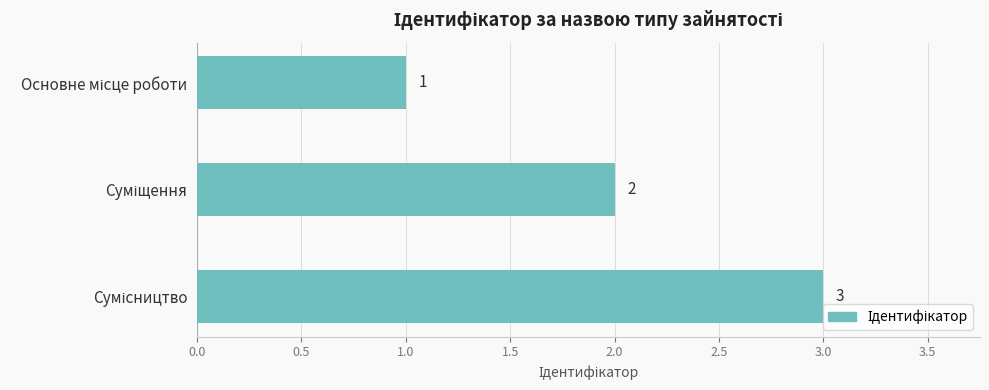

What is the smallest value displayed?

1